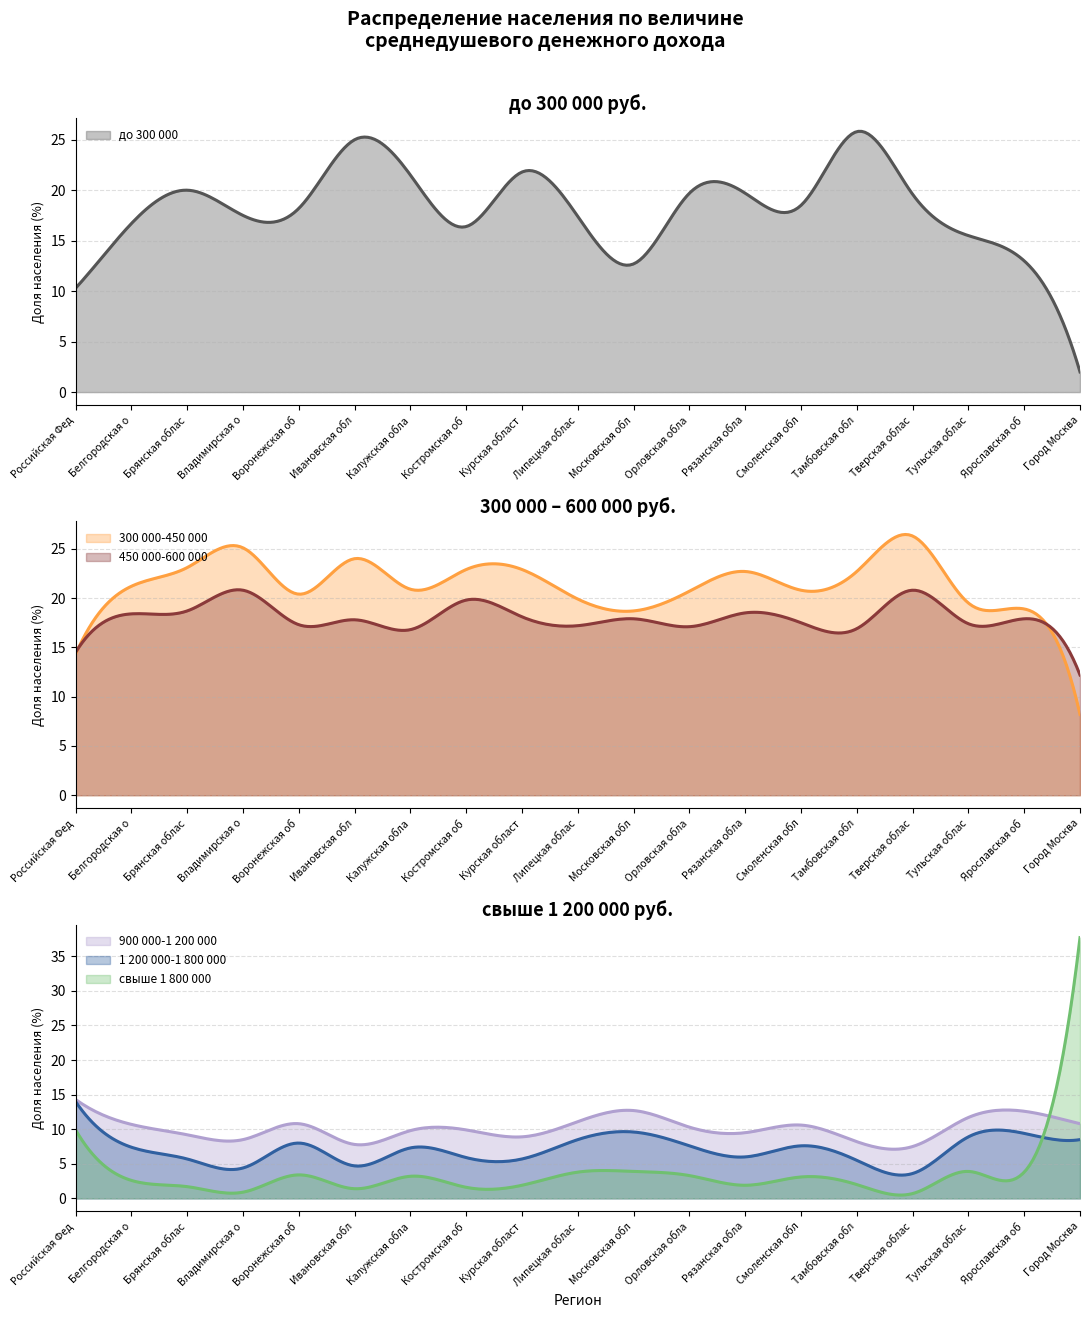

Reading right to left, extract all data points from this chart.

до 300 000: Город Москва=2.0	Ярославская область=13.0	Тульская область=15.5	Тверская область=19.6	Тамбовская область=25.8	Смоленская область=18.5	Рязанская область=19.7	Орловская область=19.7	Московская область=12.7	Липецкая область=17.4	Курская область=21.8	Костромская область=16.4	Калужская область=21.5	Ивановская область=25.0	Воронежская область=18.2	Владимирская область=17.5	Брянская область=20.0	Белгородская область=16.7	Российская Федерация=10.3
300 000-450 000: Город Москва=8.2	Ярославская область=18.9	Тульская область=19.5	Тверская область=26.3	Тамбовская область=22.7	Смоленская область=20.8	Рязанская область=22.7	Орловская область=20.7	Московская область=18.7	Липецкая область=19.9	Курская область=22.9	Костромская область=22.9	Калужская область=20.9	Ивановская область=24.0	Воронежская область=20.4	Владимирская область=25.1	Брянская область=23.1	Белгородская область=21.2	Российская Федерация=14.3
450 000-600 000: Город Москва=12.2	Ярославская область=17.9	Тульская область=17.4	Тверская область=20.8	Тамбовская область=16.9	Смоленская область=17.5	Рязанская область=18.5	Орловская область=17.1	Московская область=17.9	Липецкая область=17.2	Курская область=18.1	Костромская область=19.8	Калужская область=16.8	Ивановская область=17.8	Воронежская область=17.3	Владимирская область=20.8	Брянская область=18.7	Белгородская область=18.4	Российская Федерация=14.5
900 000-1 200 000: Город Москва=10.8	Ярославская область=12.6	Тульская область=11.7	Тверская область=7.5	Тамбовская область=8.2	Смоленская область=10.6	Рязанская область=9.5	Орловская область=10.3	Московская область=12.7	Липецкая область=11.1	Курская область=8.9	Костромская область=9.9	Калужская область=9.8	Ивановская область=7.8	Воронежская область=10.8	Владимирская область=8.5	Брянская область=9.2	Белгородская область=10.7	Российская Федерация=14.3
1 200 000-1 800 000: Город Москва=8.5	Ярославская область=9.4	Тульская область=8.9	Тверская область=3.6	Тамбовская область=5.5	Смоленская область=7.6	Рязанская область=6.0	Орловская область=7.6	Московская область=9.6	Липецкая область=8.5	Курская область=5.7	Костромская область=5.9	Калужская область=7.3	Ивановская область=4.7	Воронежская область=8.0	Владимирская область=4.4	Брянская область=5.7	Белгородская область=7.4	Российская Федерация=14.0
свыше 1 800 000: Город Москва=37.7	Ярославская область=3.8	Тульская область=3.9	Тверская область=0.7	Тамбовская область=2.0	Смоленская область=3.1	Рязанская область=1.9	Орловская область=3.3	Московская область=3.9	Липецкая область=3.8	Курская область=1.9	Костромская область=1.6	Калужская область=3.2	Ивановская область=1.4	Воронежская область=3.4	Владимирская область=0.9	Брянская область=1.7	Белгородская область=2.6	Российская Федерация=9.9